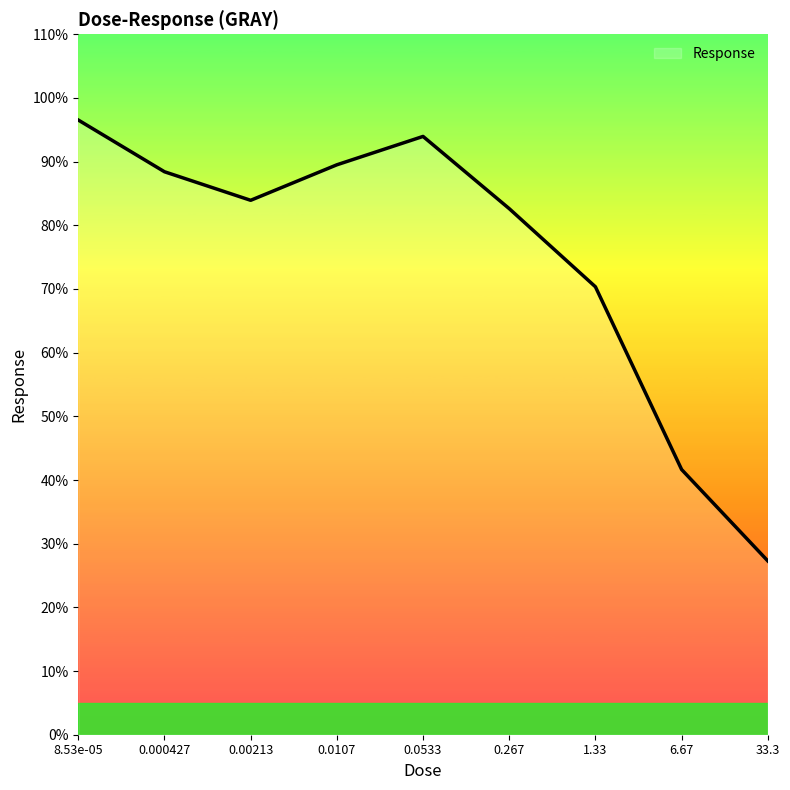

List the labels in order of value, largest first.

8.53e-05, 0.0533, 0.0107, 0.000427, 0.00213, 0.267, 1.33, 6.67, 33.3